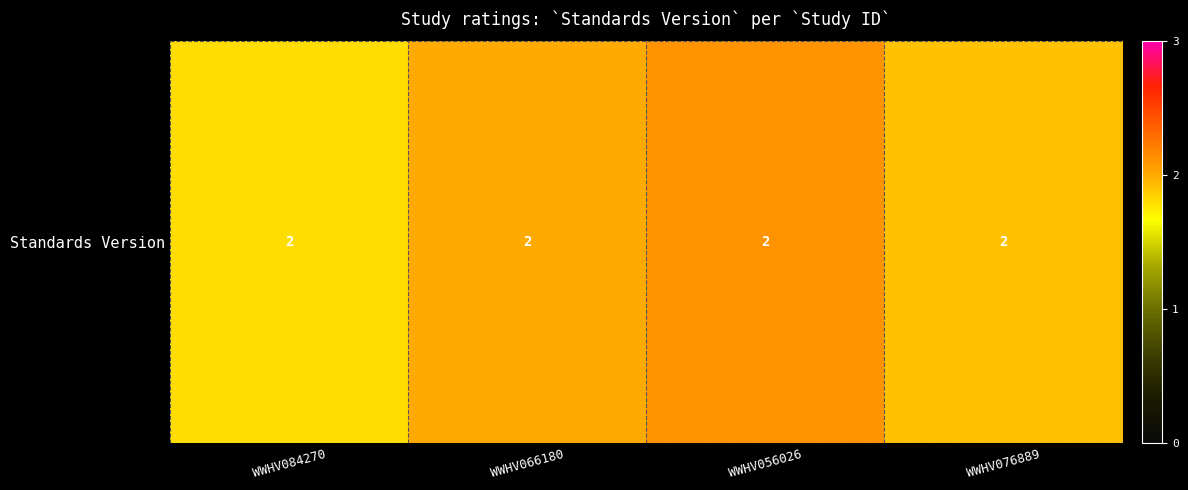

Which has a higher value, WWHV076889 or WWHV056026?

WWHV056026